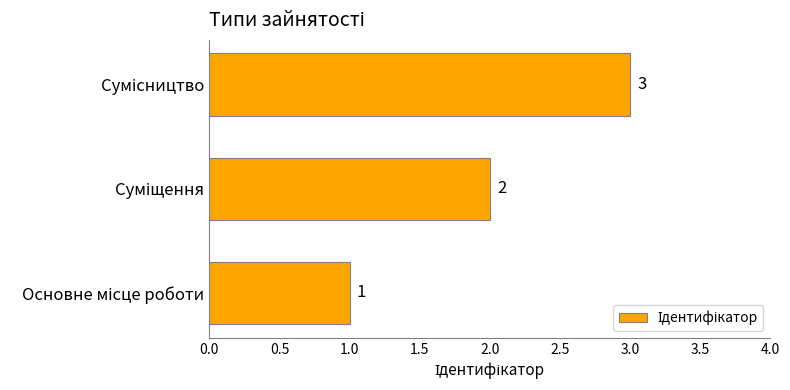

What is the sum of all values?

6